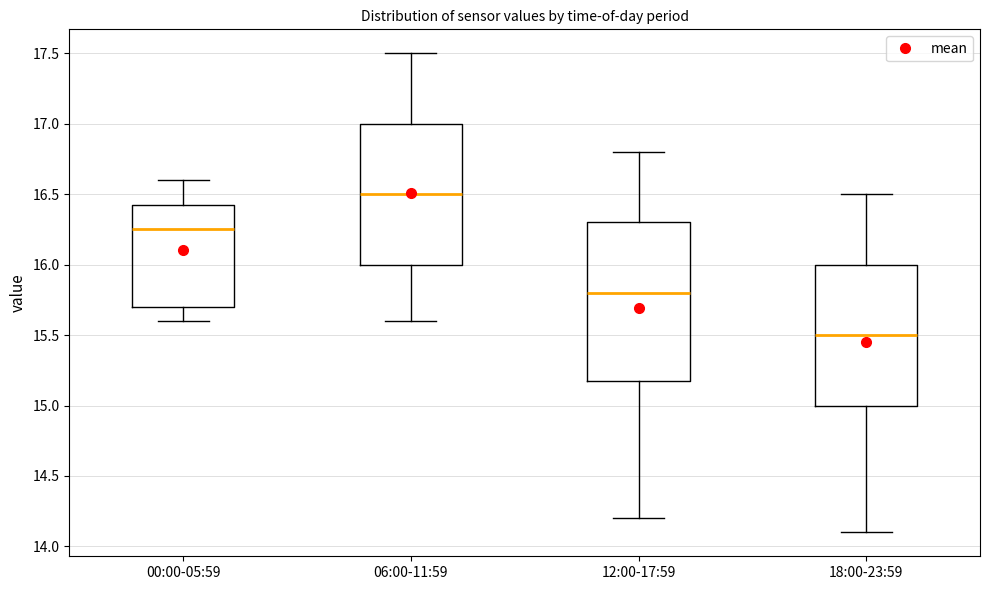

Comparing the boxes themselves (not the whiskers), which one is the tallest?

12:00-17:59